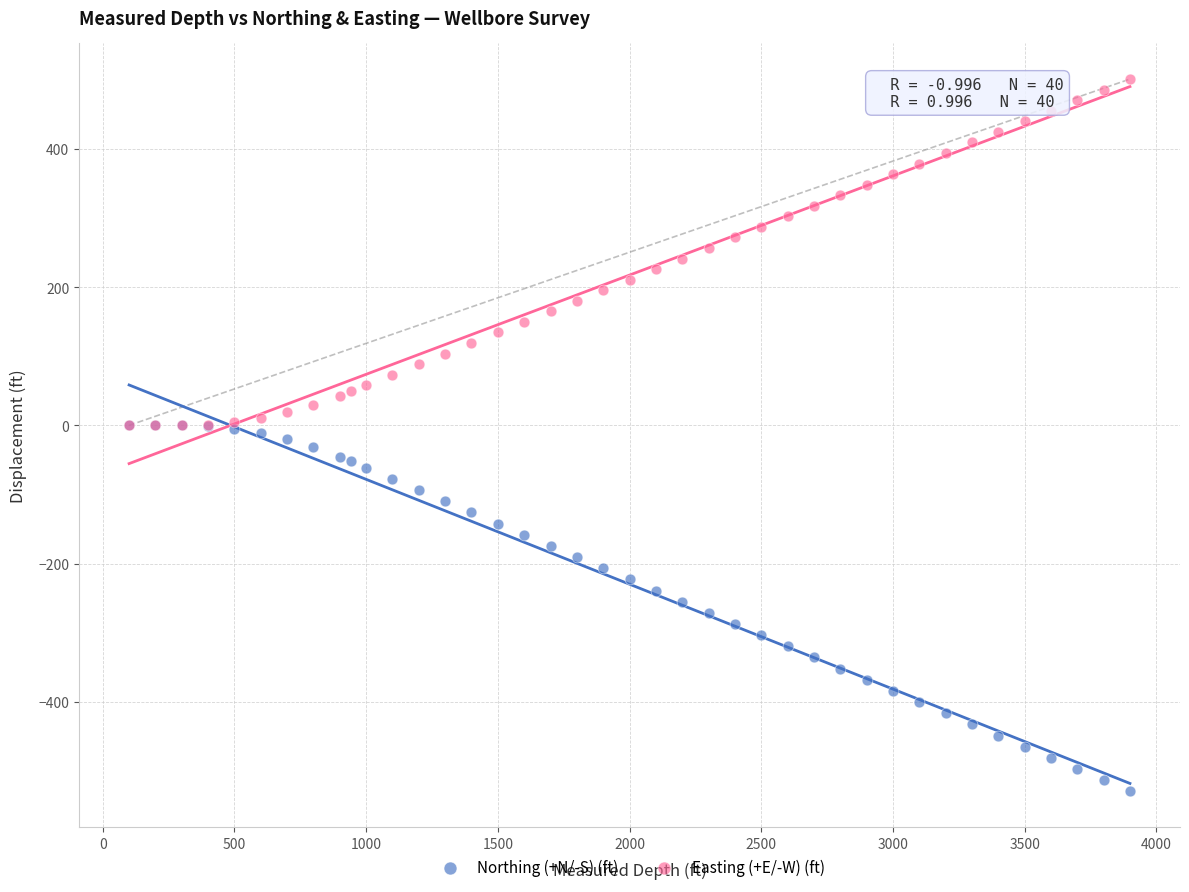

Which series reaches the minimum Y coordinate?

Northing (+N/-S) (ft)